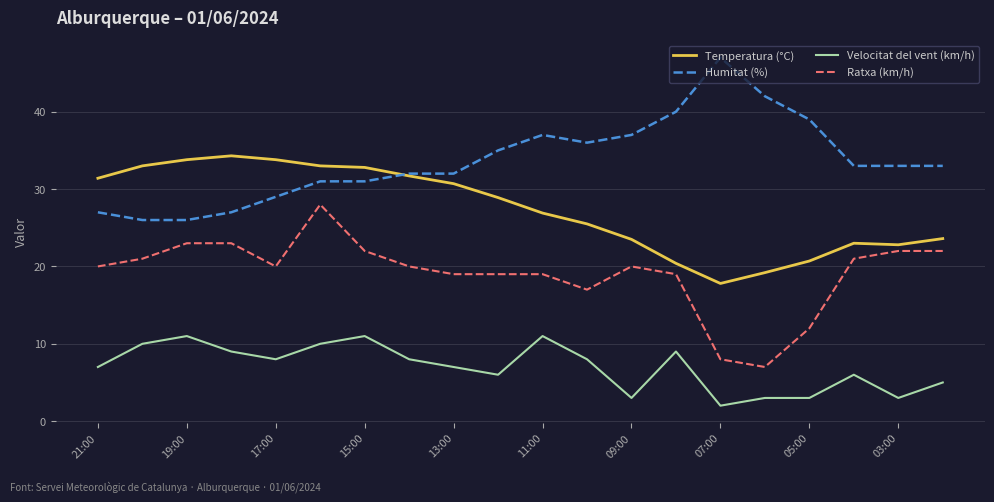

What is the minimum value for Temperatura (°C)?

17.8